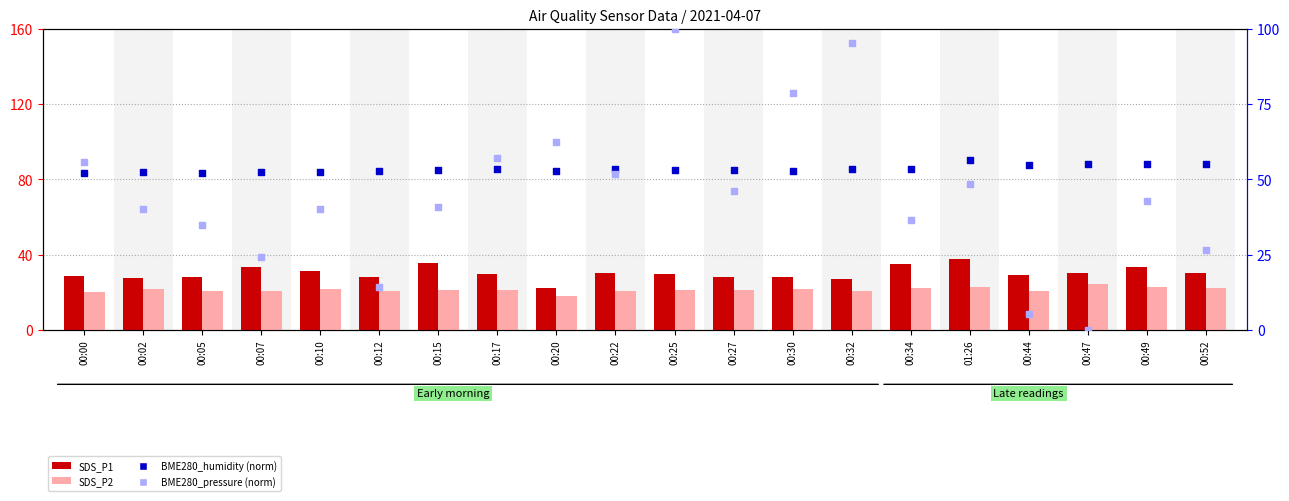

Is the value of SDS_P1 at 00:47 greater than the value of BME280_humidity (norm) at 00:47?

No